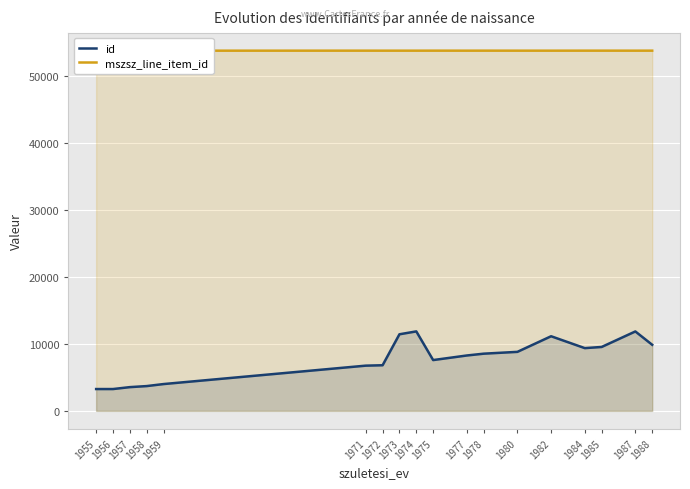

Which has a higher value, 1988 or 1985?

1988